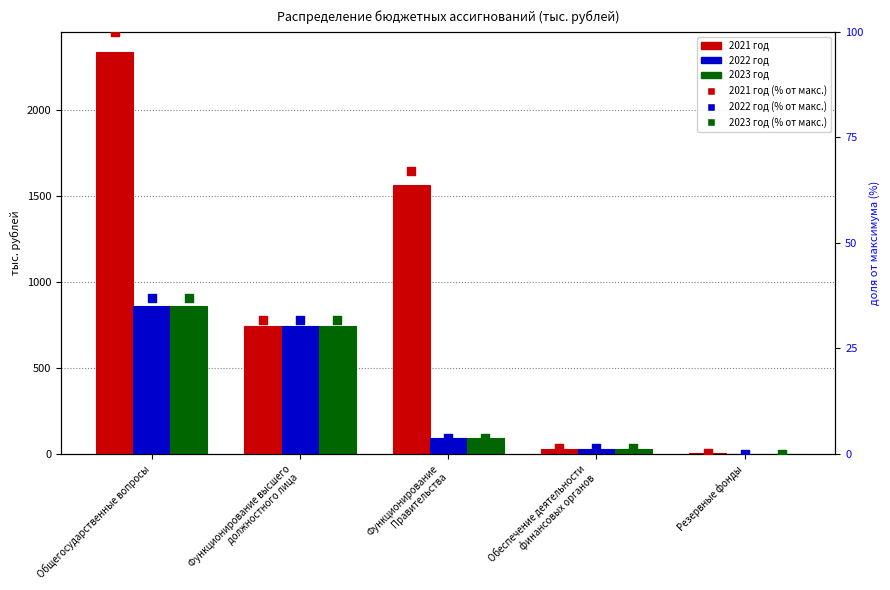

Which series has the widest spread of Y values?

2021 год